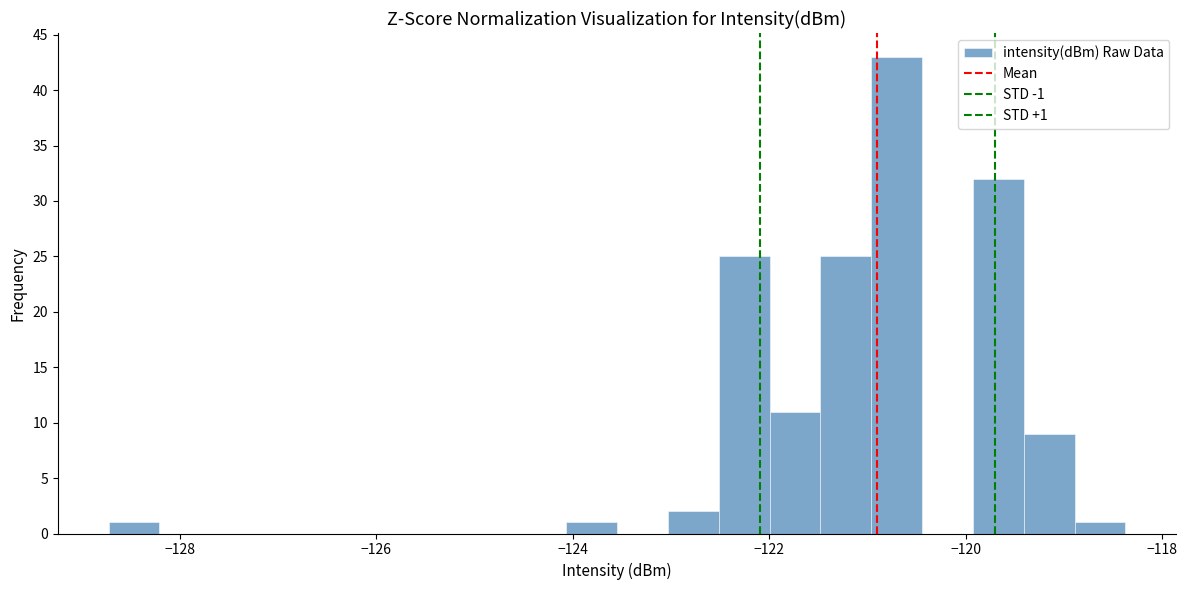

Around what value on the x-axis is the tallest bar? Give the approximate position of its centre, as read against the axis.

-120.8